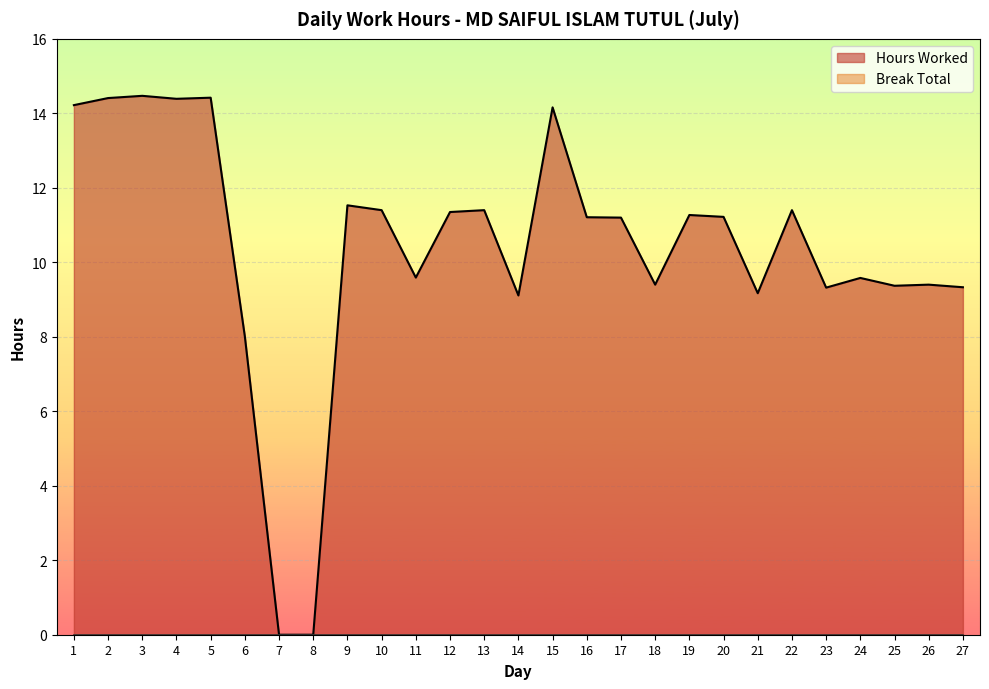

Which label corresponds to the smallest value in the chart?

7